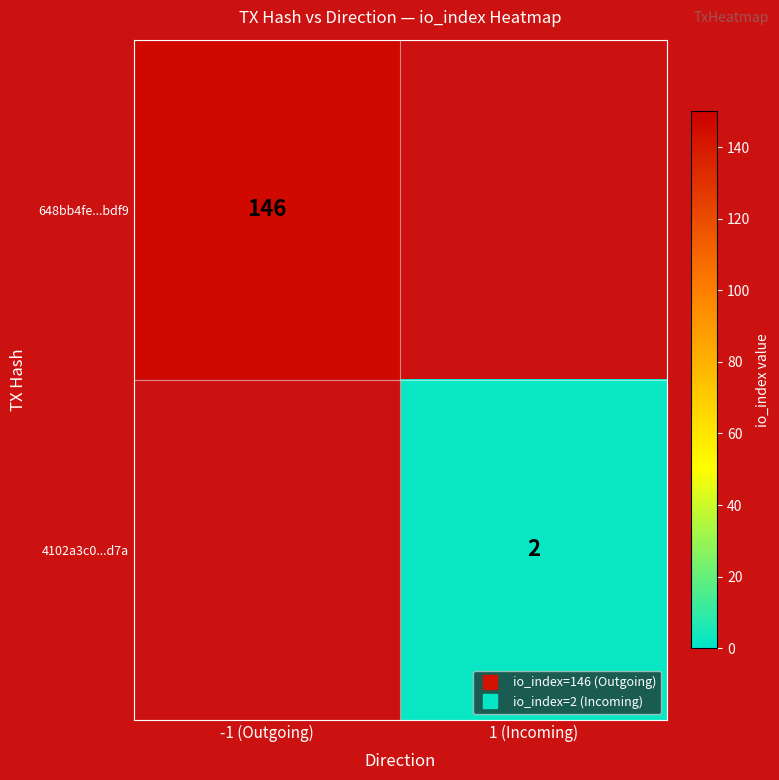

Which series has the largest range (max minus min)?

648bb4fe...bdf9